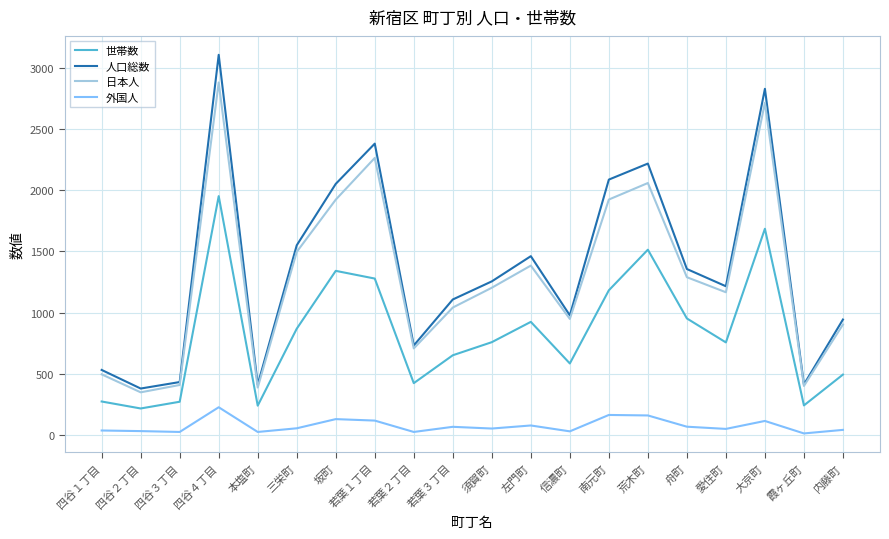

Where is 日本人 nearest to the value 1614?

三栄町